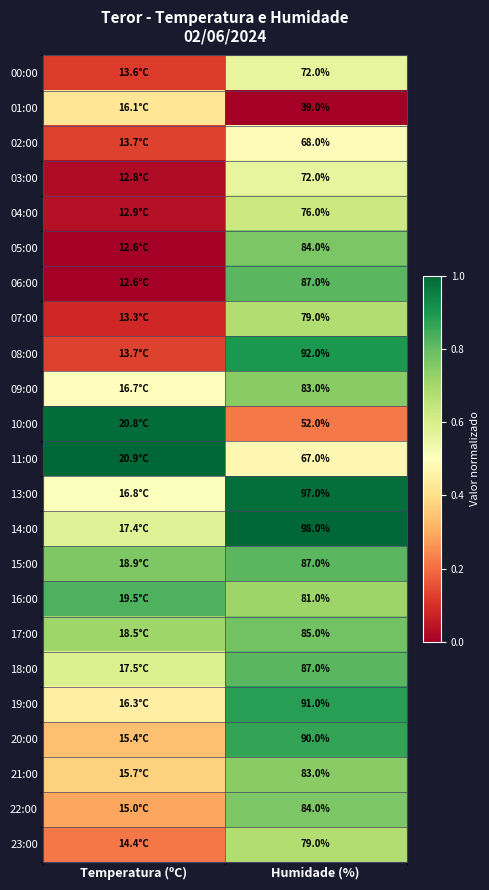

Between Humidade (%) and Temperatura (ºC), which is larger?

Humidade (%)